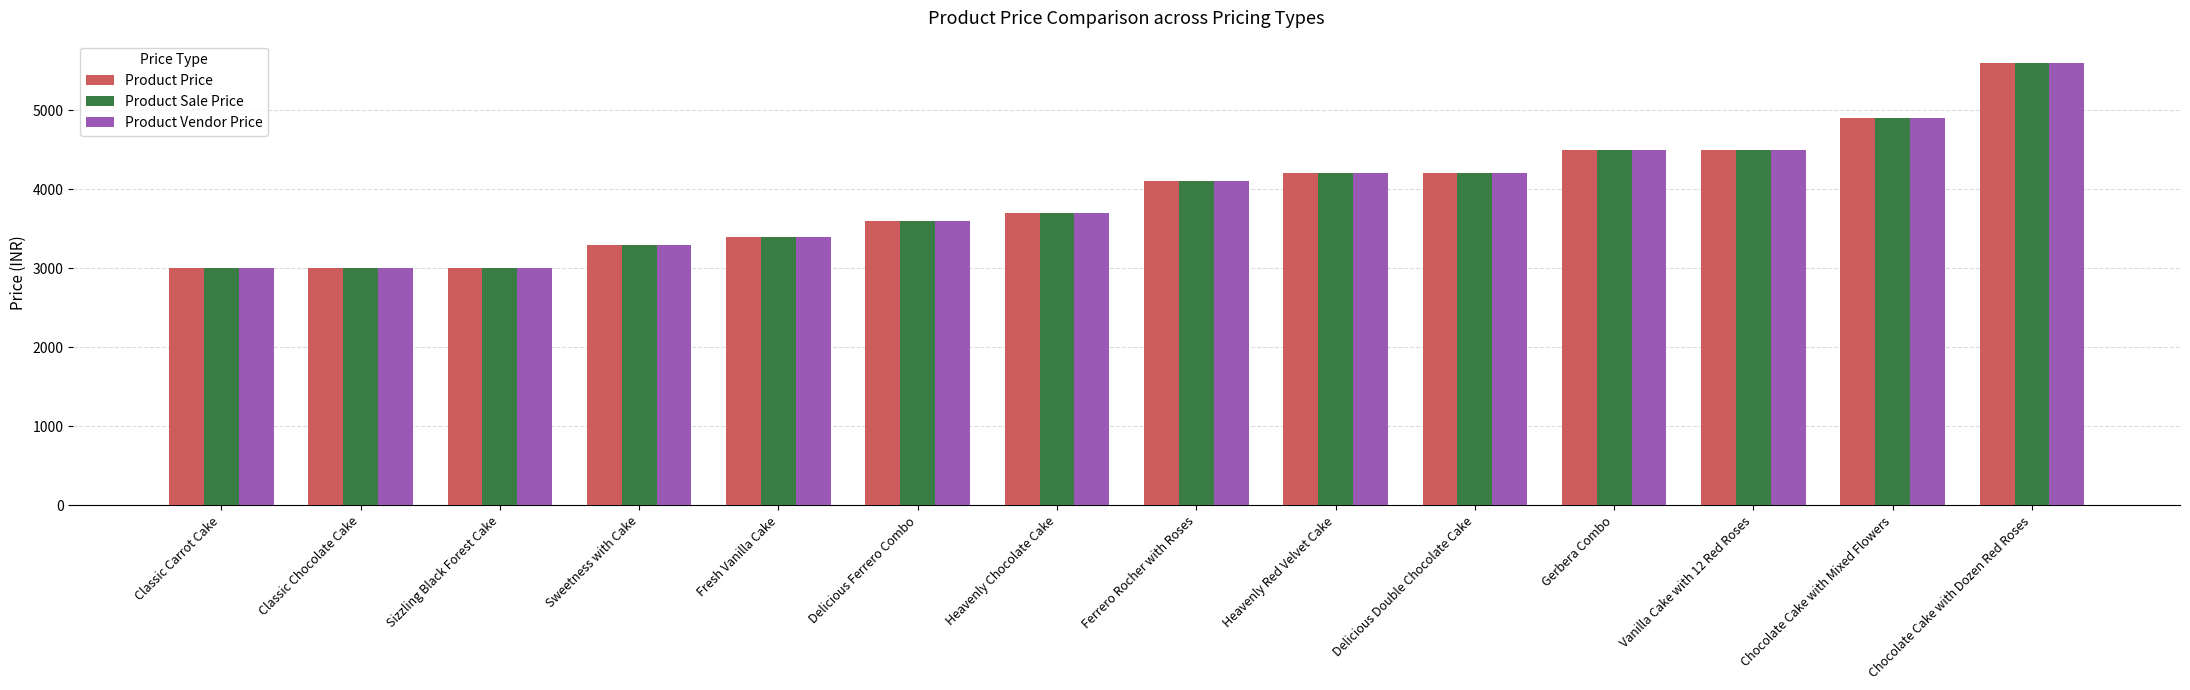

What is the minimum value shown in the chart?

2999